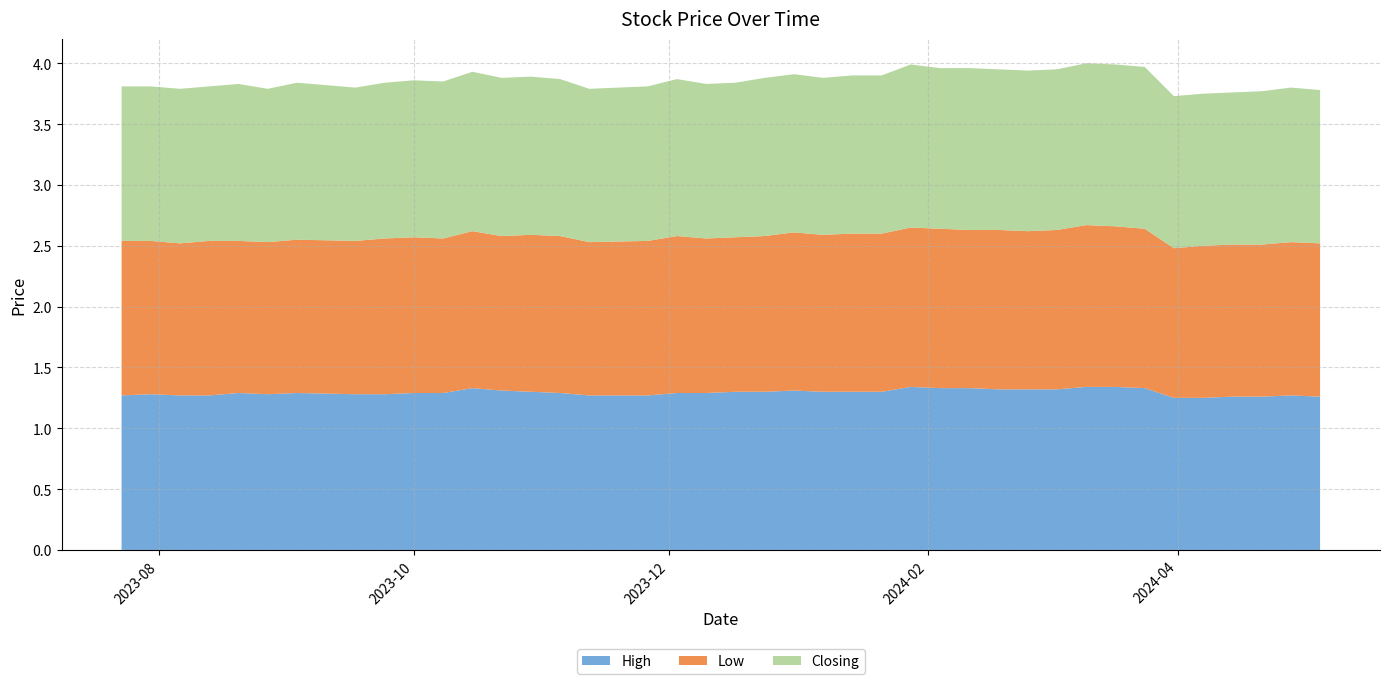

Reading left to right, list all the values displayed in this chart.

High: 1.3	1.3	1.3	1.3	1.2	1.2	1.3	1.3	1.3	1.3	1.3	1.3	1.3	1.3	1.3	1.3	1.3	1.3	1.3	1.3	1.3	1.3	1.3	1.3	1.3	1.3	1.3	1.3	1.3	1.3	1.3	1.3	1.3	1.3	1.3	1.3	1.3	1.3	1.3	1.3
Low: 1.3	1.3	1.2	1.2	1.2	1.2	1.3	1.3	1.3	1.3	1.3	1.3	1.3	1.3	1.3	1.3	1.3	1.3	1.3	1.3	1.3	1.3	1.3	1.3	1.3	1.3	1.3	1.3	1.3	1.3	1.3	1.3	1.3	1.3	1.2	1.2	1.3	1.2	1.3	1.3
Closing: 1.3	1.3	1.3	1.2	1.2	1.2	1.3	1.3	1.3	1.3	1.3	1.3	1.3	1.3	1.3	1.3	1.3	1.3	1.3	1.3	1.3	1.3	1.3	1.3	1.3	1.3	1.3	1.3	1.3	1.3	1.3	1.3	1.3	1.3	1.3	1.3	1.3	1.3	1.3	1.3